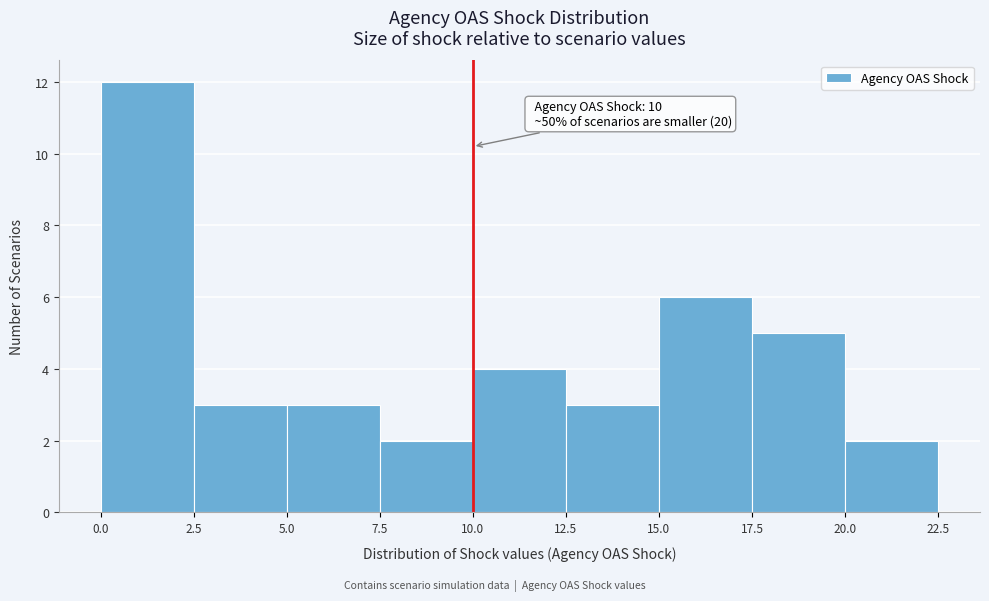

Which range on the x-axis has the tallest bar?

0.0 to 2.5